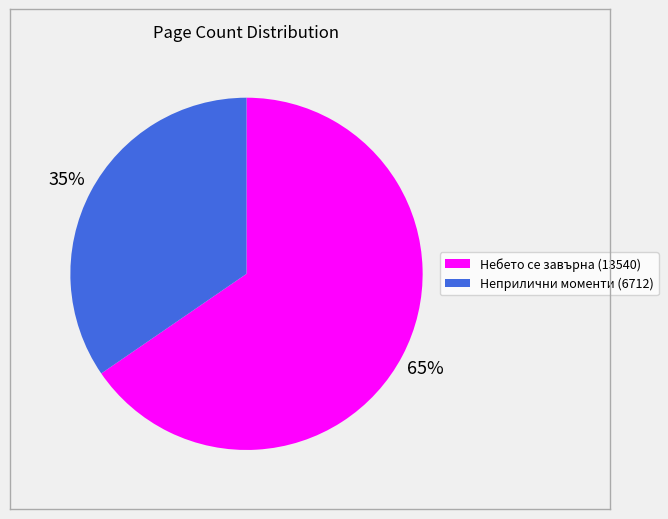

How many slices are in this pie chart?

2